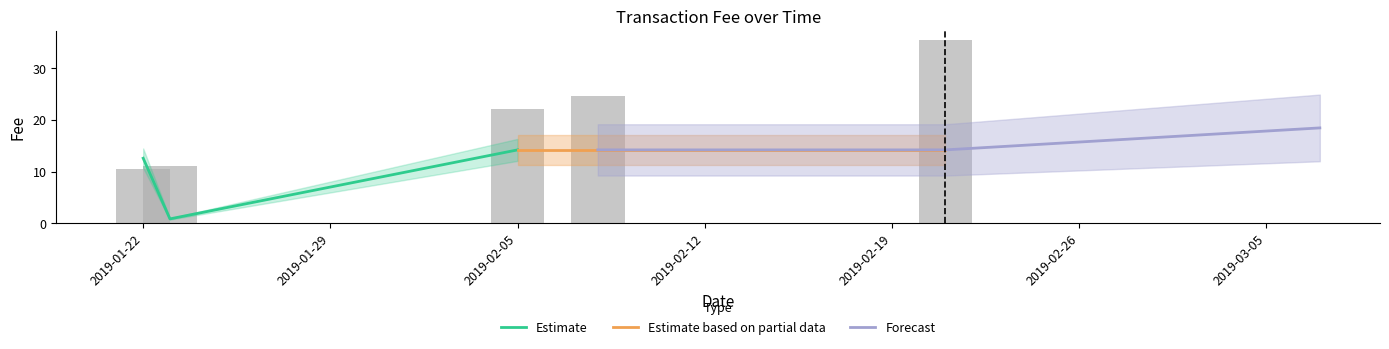

True or false: Estimate based on partial data has a value of 6.0 at 2019-02-05.

False